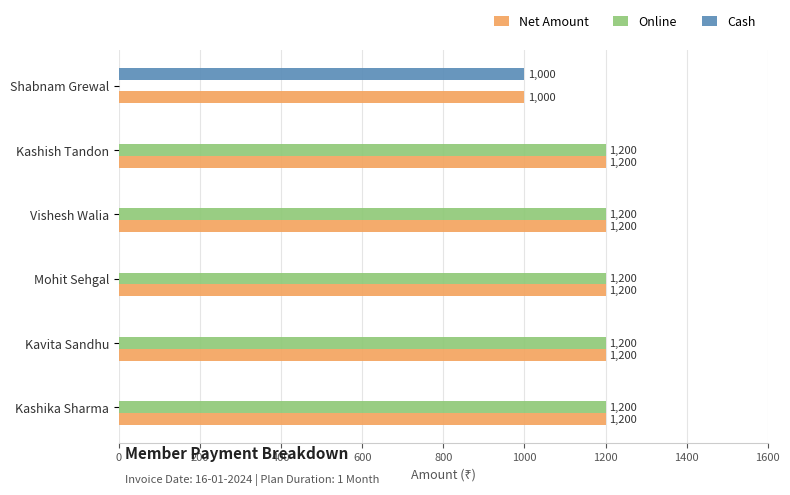

What is the total value across all series at Kashika Sharma?

2400